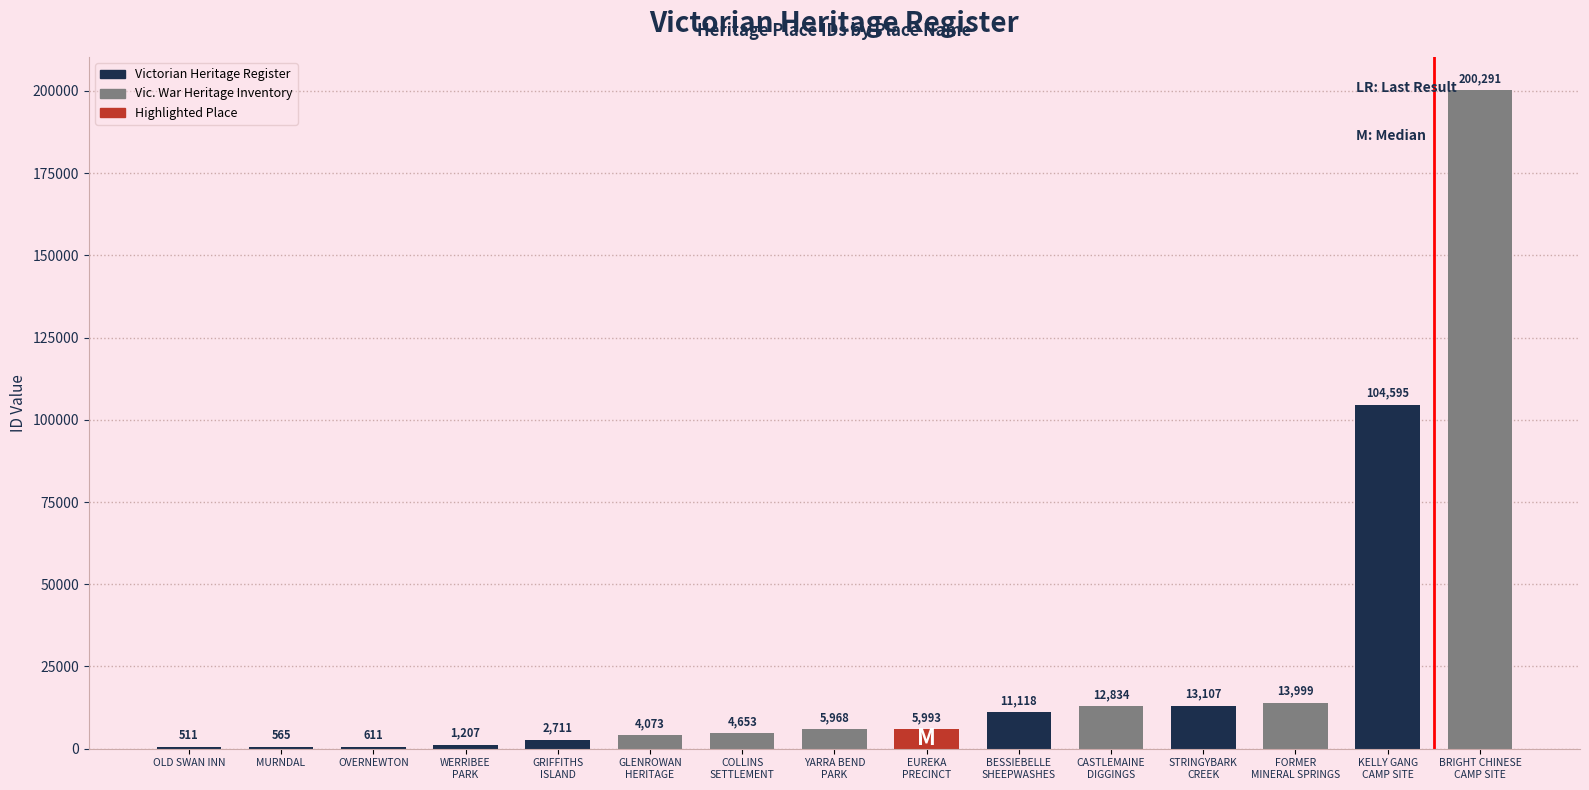

What is the sum of all values?

382236